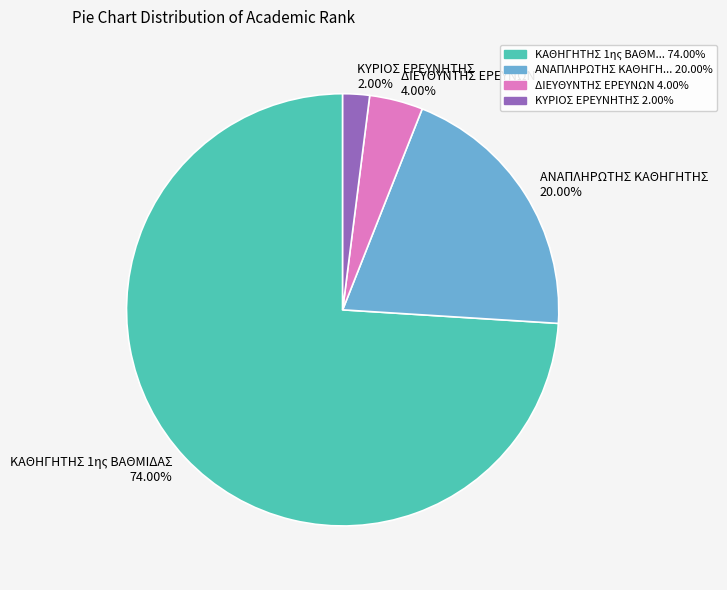

What is the smallest slice in the pie chart?

ΚΥΡΙΟΣ ΕΡΕΥΝΗΤΗΣ